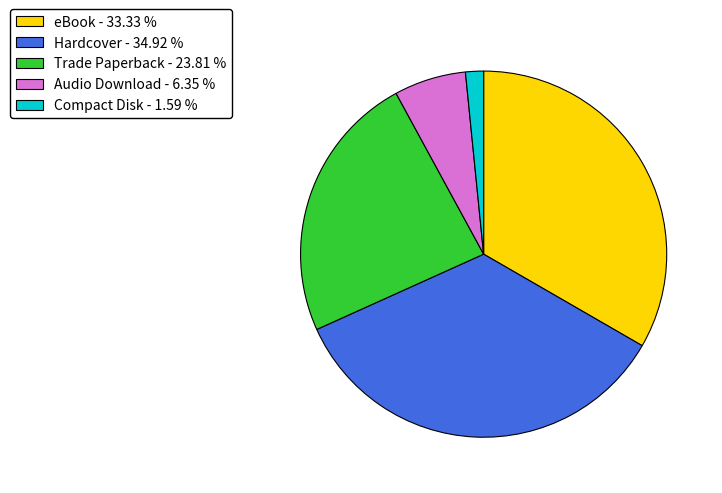

Count the number of slices in the pie.

5